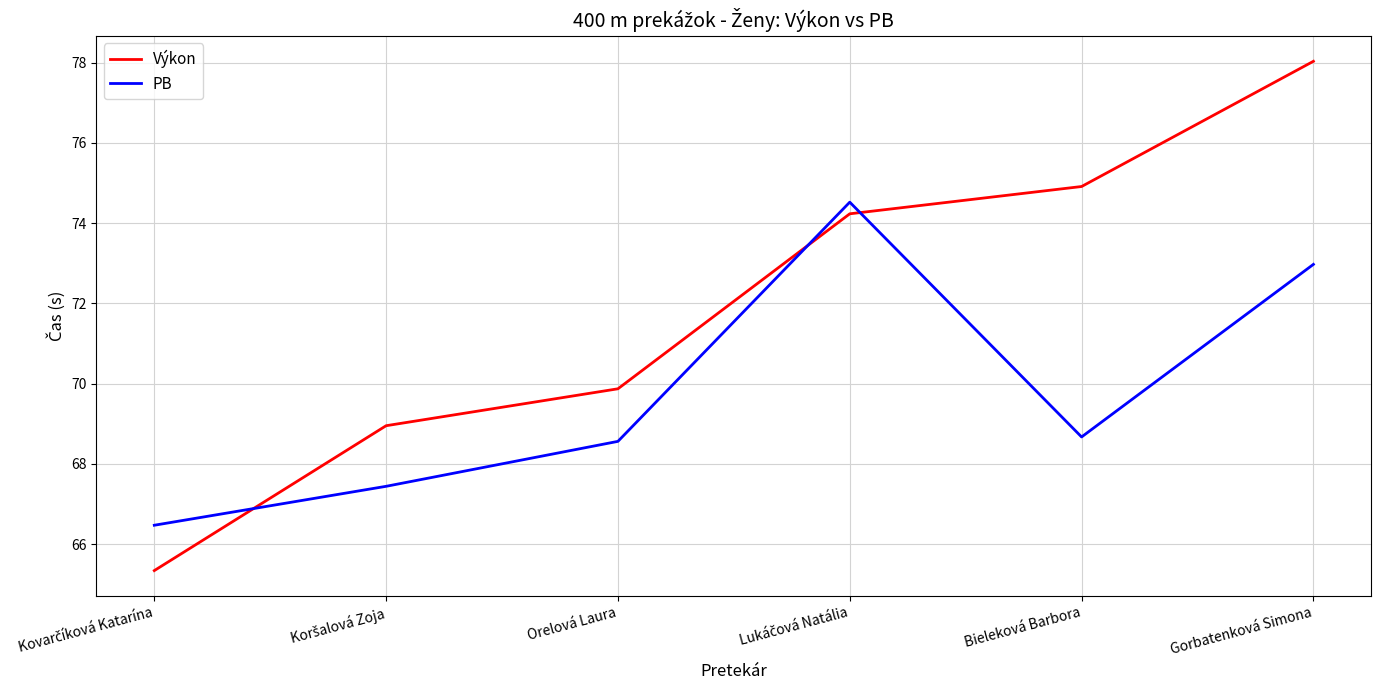

In PB, how many points are higher than both neighbors (excluding endpoints)?

1